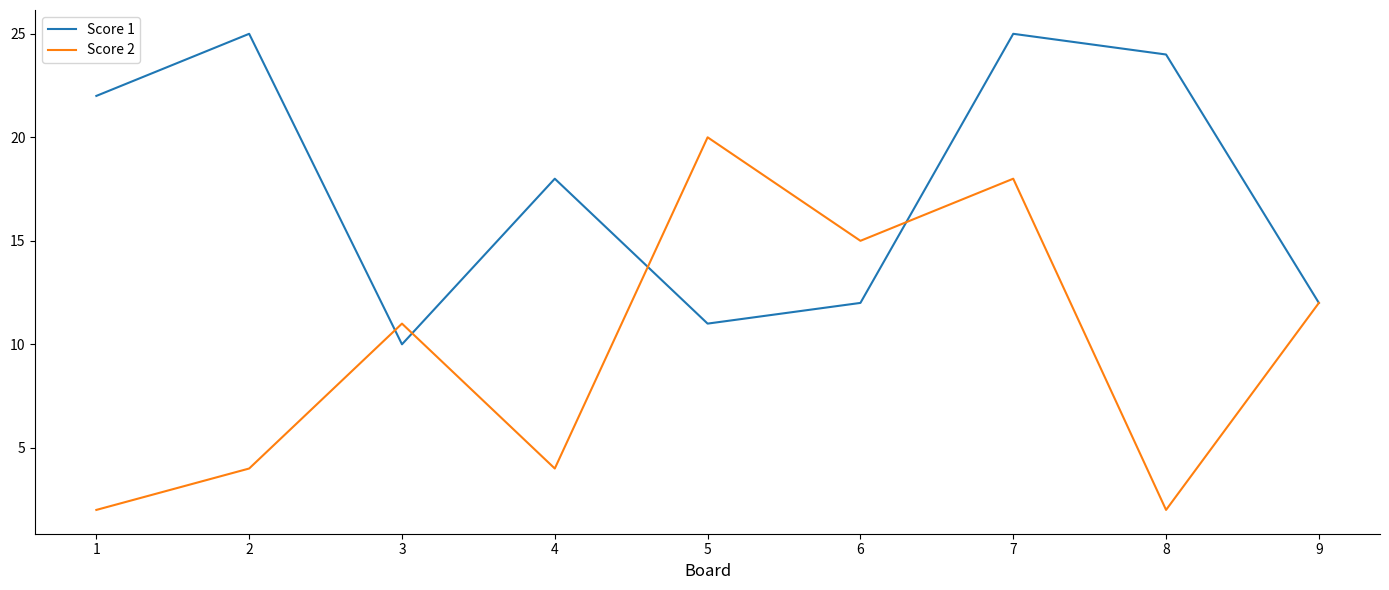

What is the total value across all series at 3?

21